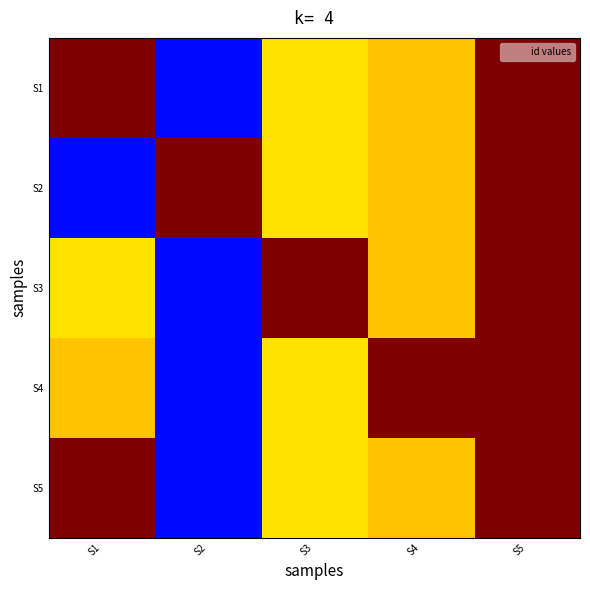

Reading left to right, transcribe all the data shown in this chart.

S1: S1=1.0	S2=0.1	S3=0.7	S4=0.7	S5=1.0
S2: S1=0.1	S2=1.0	S3=0.7	S4=0.7	S5=1.0
S3: S1=0.7	S2=0.1	S3=1.0	S4=0.7	S5=1.0
S4: S1=0.7	S2=0.1	S3=0.7	S4=1.0	S5=1.0
S5: S1=1.0	S2=0.1	S3=0.7	S4=0.7	S5=1.0